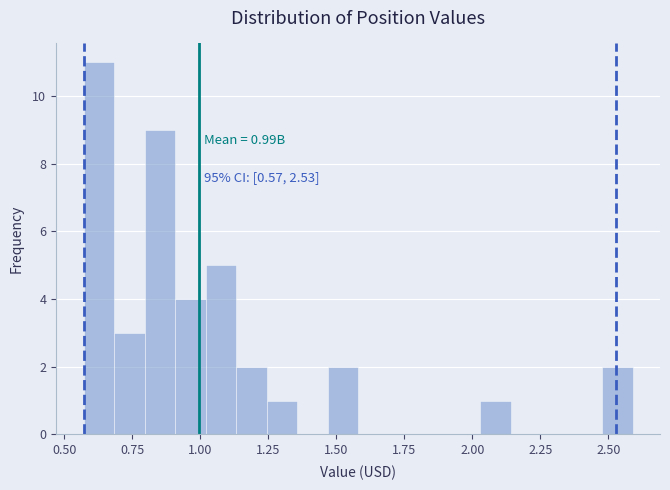

Around what value on the x-axis is the tallest bar? Give the approximate position of its centre, as read against the axis.

0.65